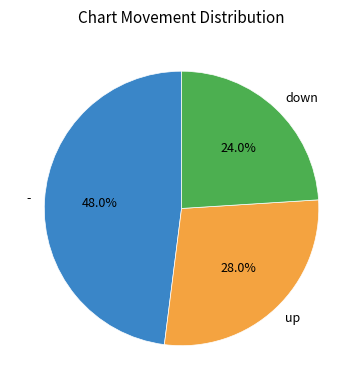

To the nearest percent, what portion does - represent?

48%